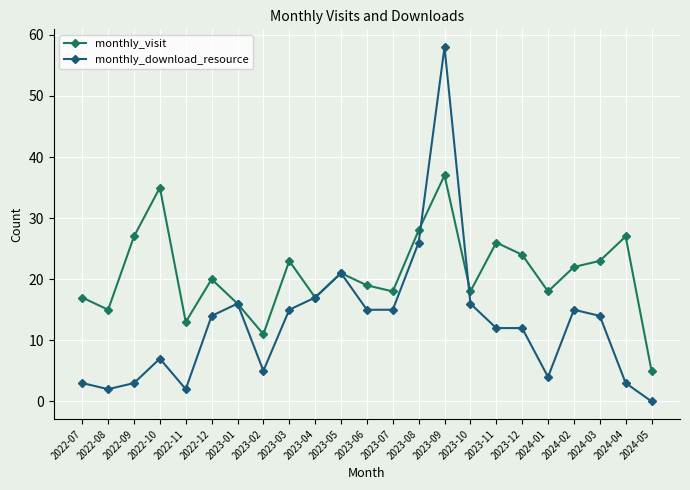

How many positive values does the monthly_download_resource series have?

22